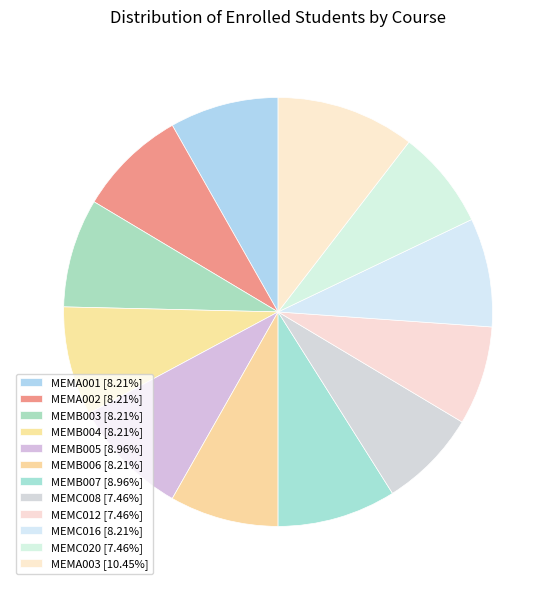

The MEMA001 slice represents 8% of the pie. True or false?

True